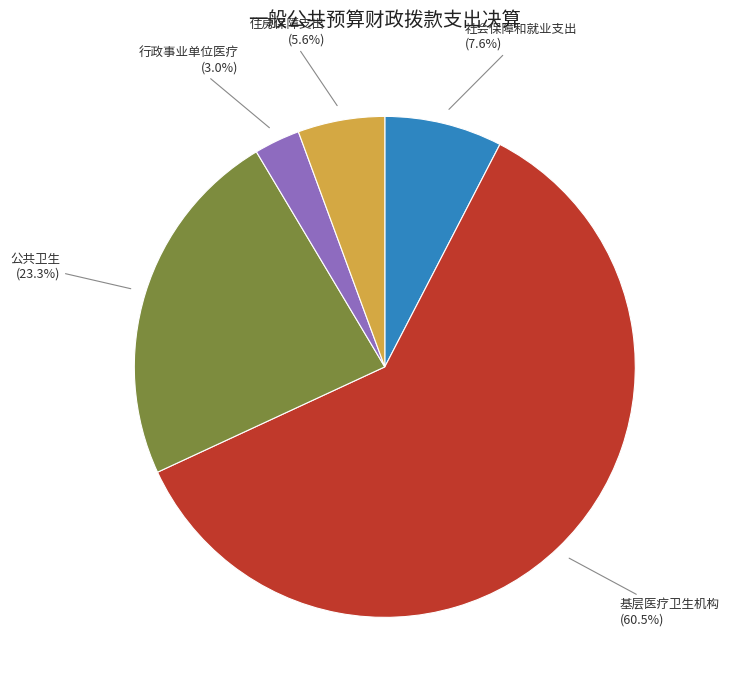

Is it true that 住房保障支出 is 13% of the pie?

False